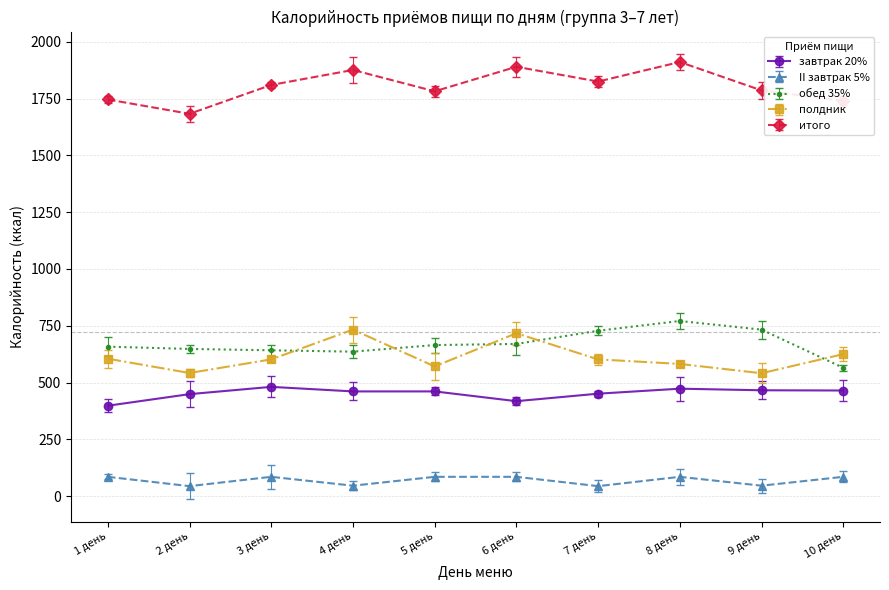

What is the total value across all series at 1 день?

3492